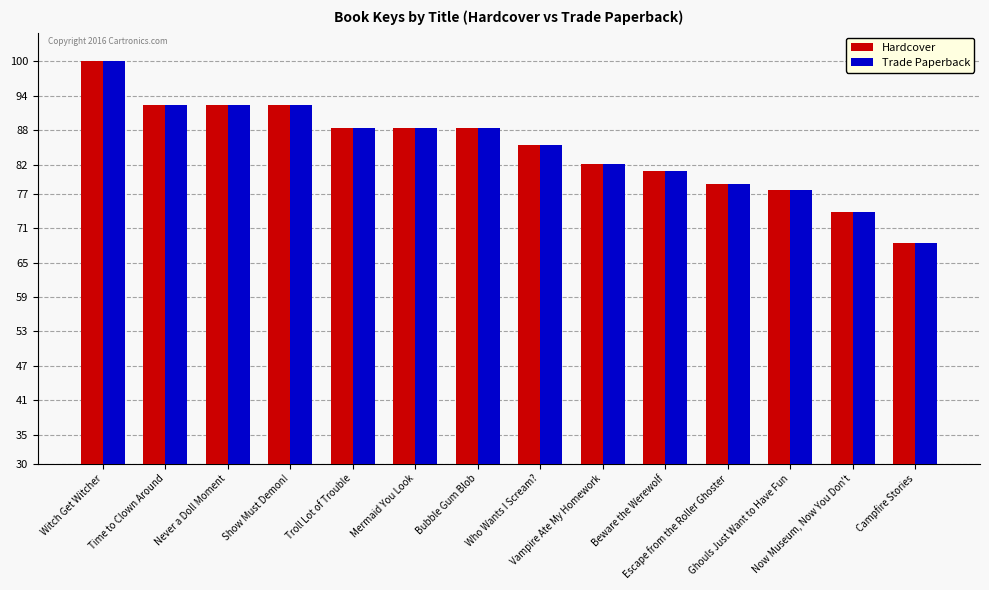

Reading left to right, extract all data points from this chart.

Hardcover: 100.0	92.5	92.5	92.5	88.4	88.4	88.4	85.5	82.1	81.0	78.7	77.6	73.8	68.5
Trade Paperback: 100.0	92.5	92.5	92.5	88.4	88.4	88.4	85.5	82.1	81.0	78.7	77.6	73.8	68.5